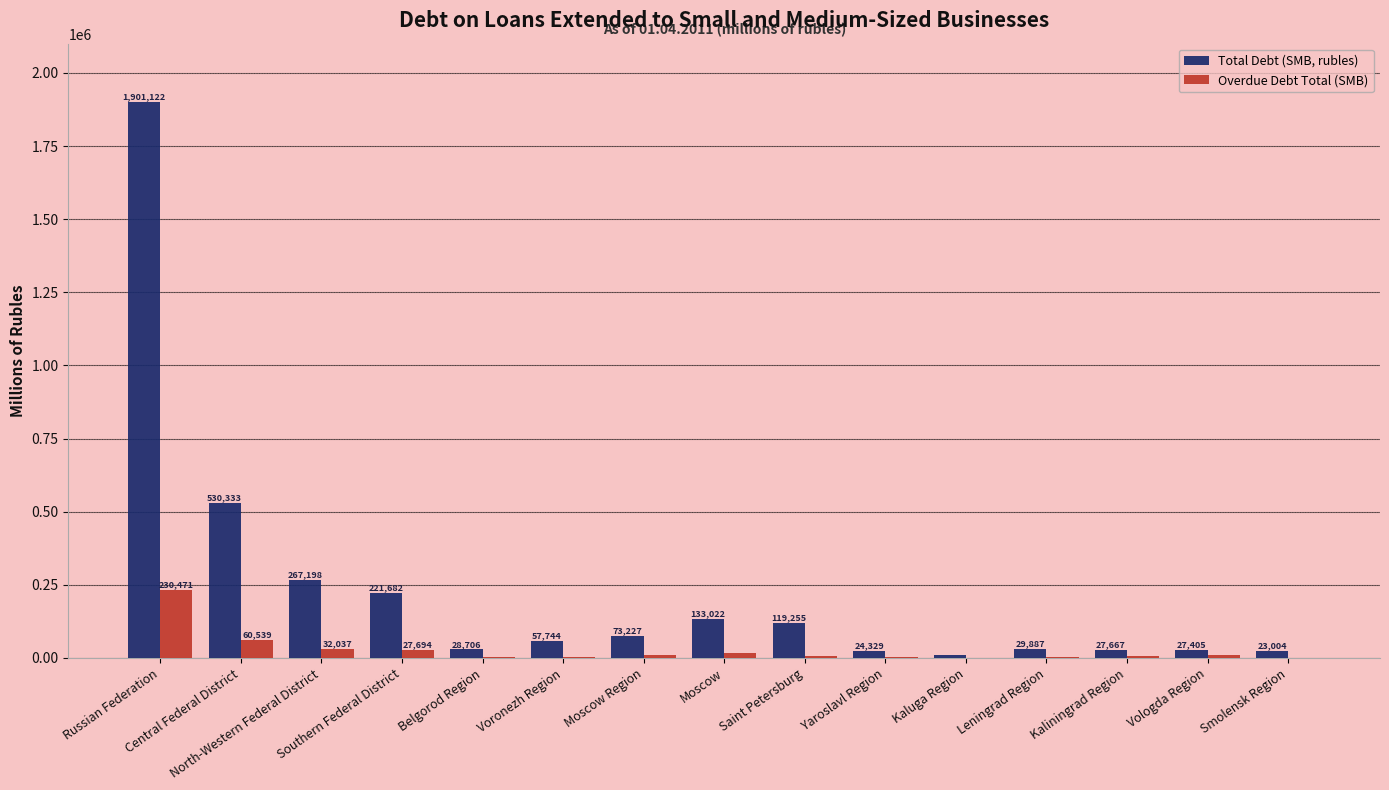

Which series has the largest total across all categories?

Total Debt (SMB, rubles)